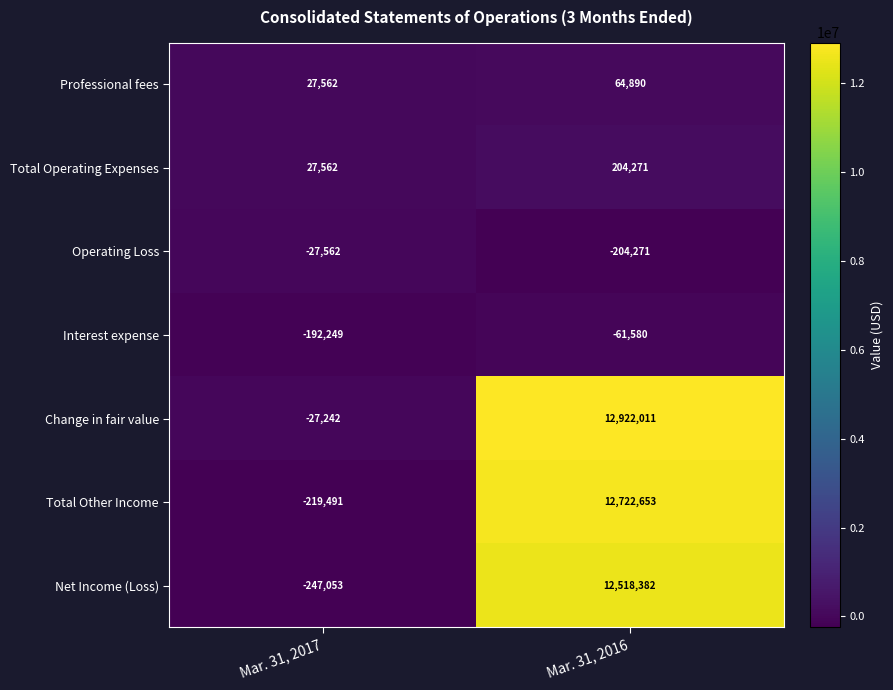

Reading right to left, transcribe all the data shown in this chart.

Professional fees: Mar. 31, 2016=64890	Mar. 31, 2017=27562
Total Operating Expenses: Mar. 31, 2016=204271	Mar. 31, 2017=27562
Operating Loss: Mar. 31, 2016=-204271	Mar. 31, 2017=-27562
Interest expense: Mar. 31, 2016=-61580	Mar. 31, 2017=-192249
Change in fair value: Mar. 31, 2016=12922011	Mar. 31, 2017=-27242
Total Other Income: Mar. 31, 2016=12722653	Mar. 31, 2017=-219491
Net Income (Loss): Mar. 31, 2016=12518382	Mar. 31, 2017=-247053